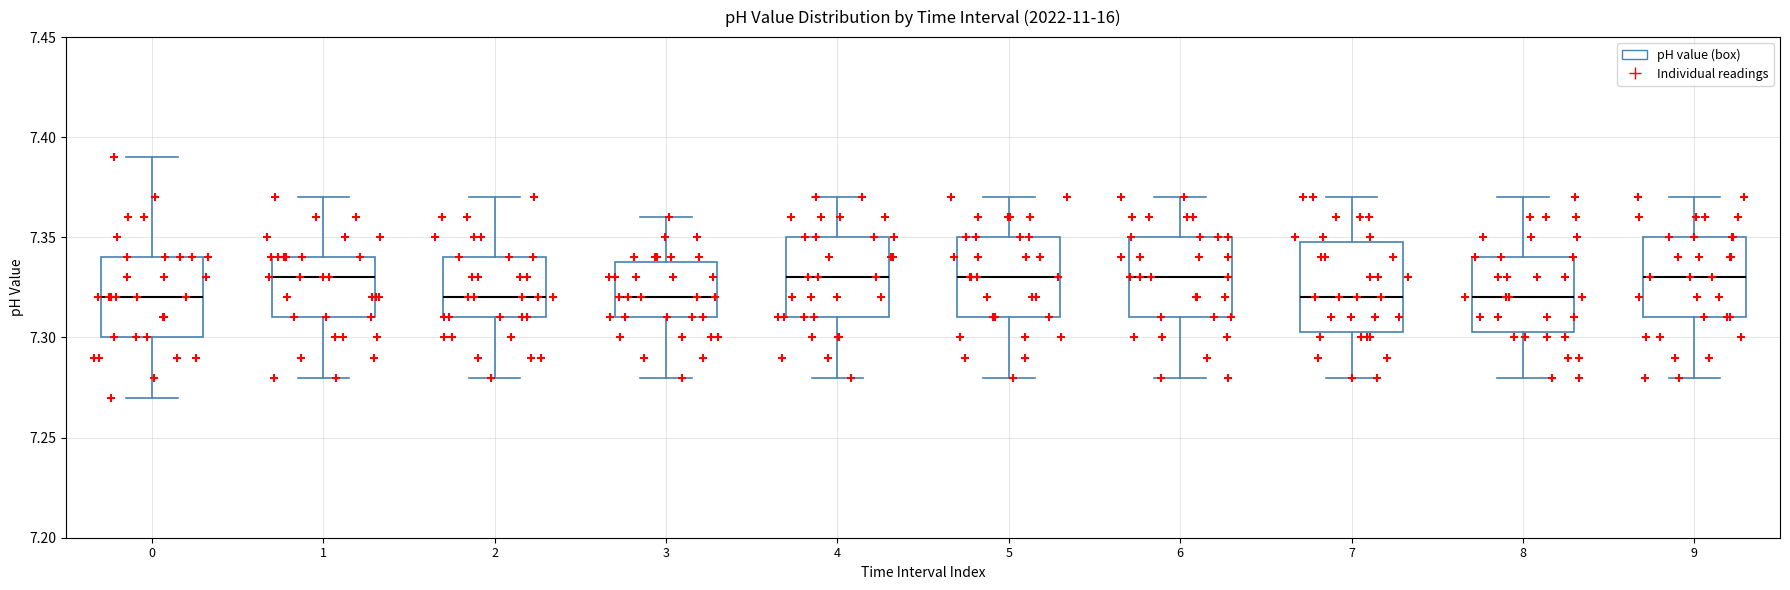

Where is the upper edge of the box at x = 9 on the y-axis? The values are not printed on the chart, so give them approximately, as read against the axis.

7.350